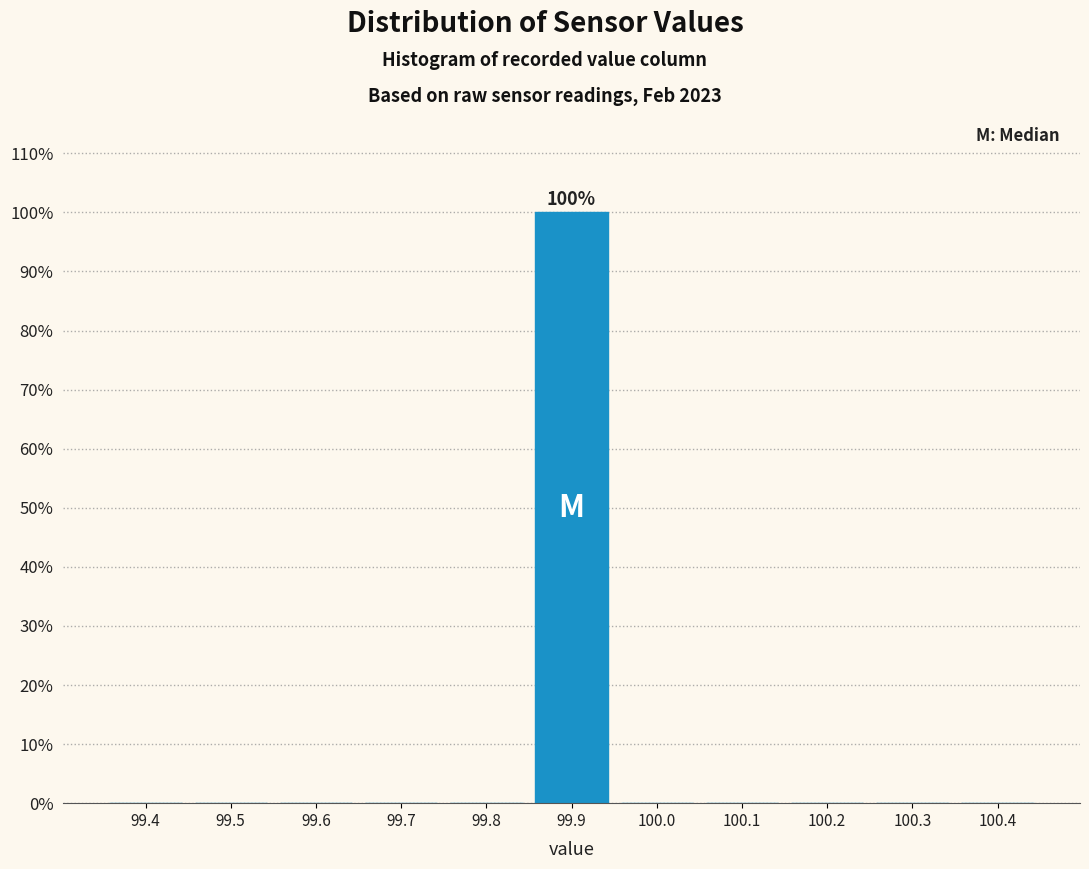

Reading left to right, list all the values displayed in this chart.

99.4=0	99.5=0	99.6=0	99.7=0	99.8=0	99.9=100	100.0=0	100.1=0	100.2=0	100.3=0	100.4=0